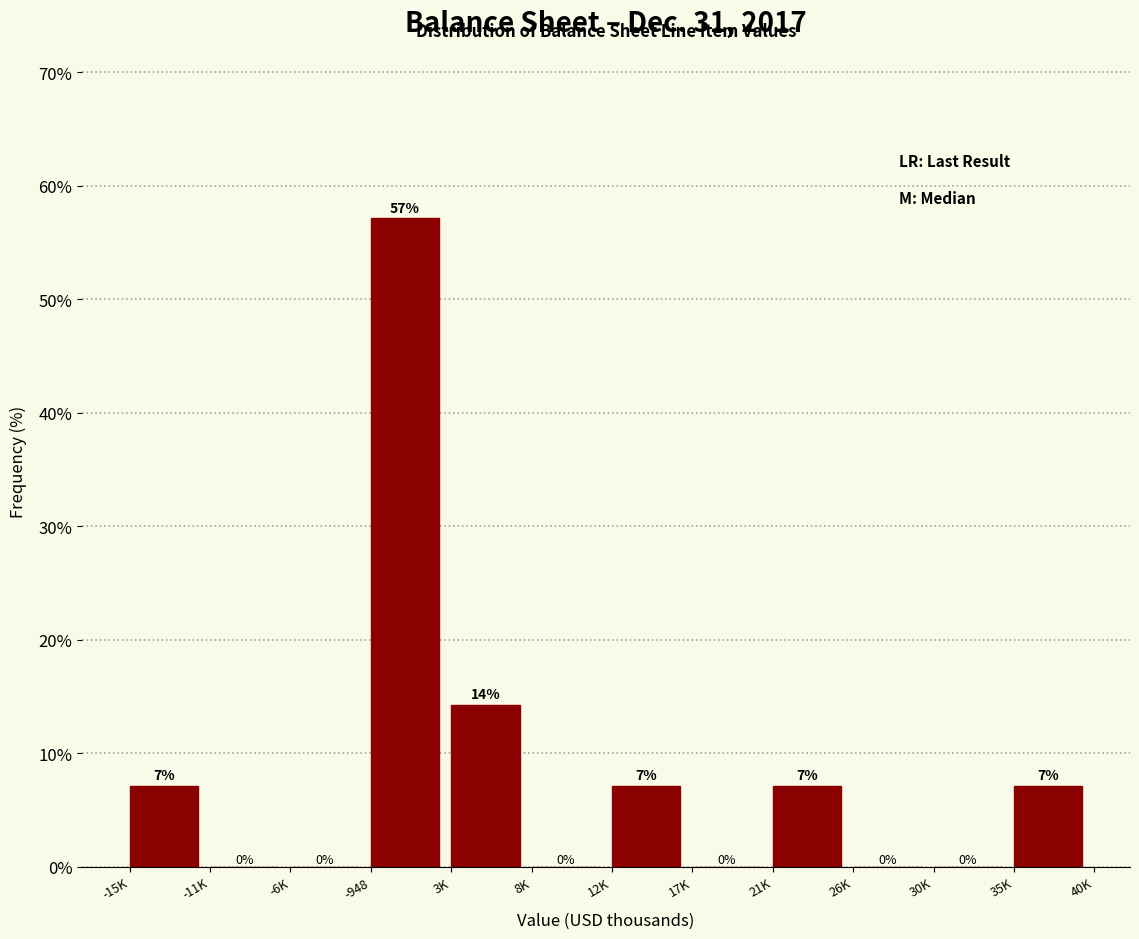

Is it true that the value at 35K is 10.4?

False